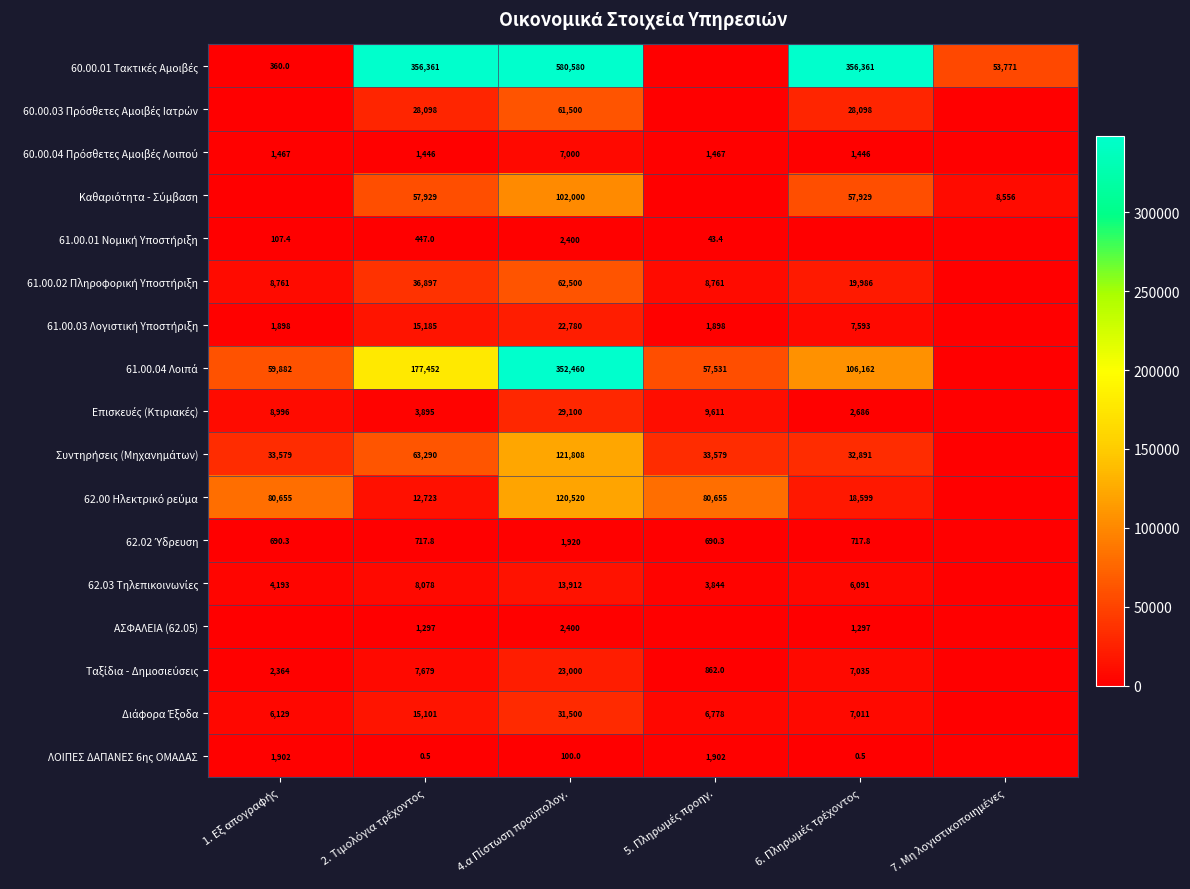

Where does the 60.00.01 Τακτικές Αμοιβές series first go above 356360?

2. Τιμολόγια τρέχοντος